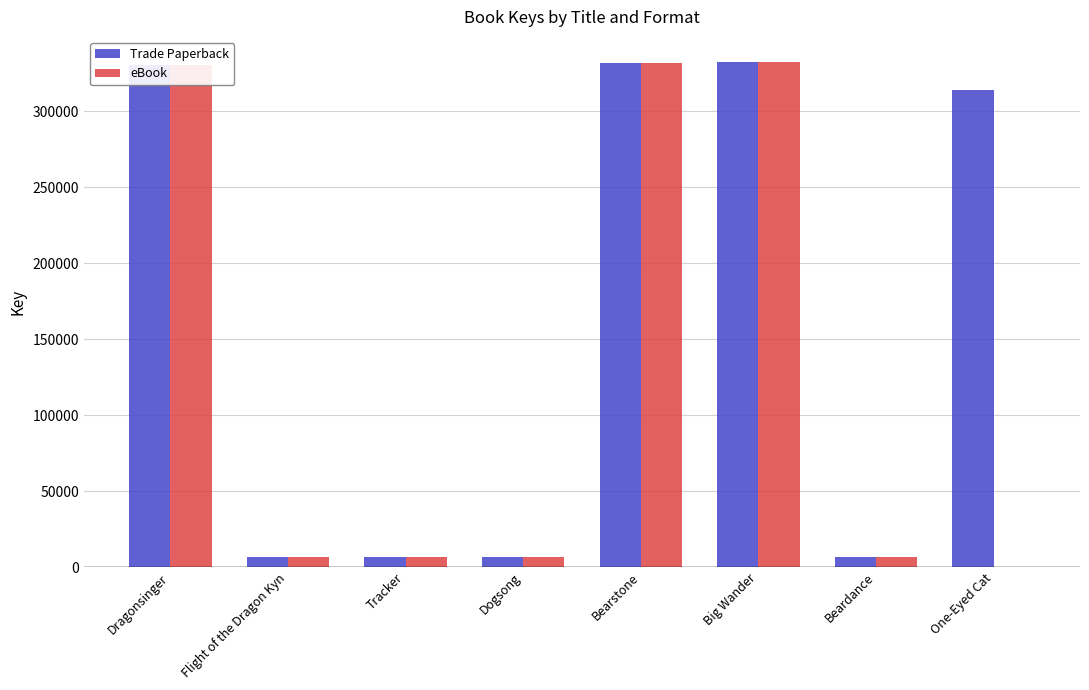

Which series has the largest total across all categories?

Trade Paperback